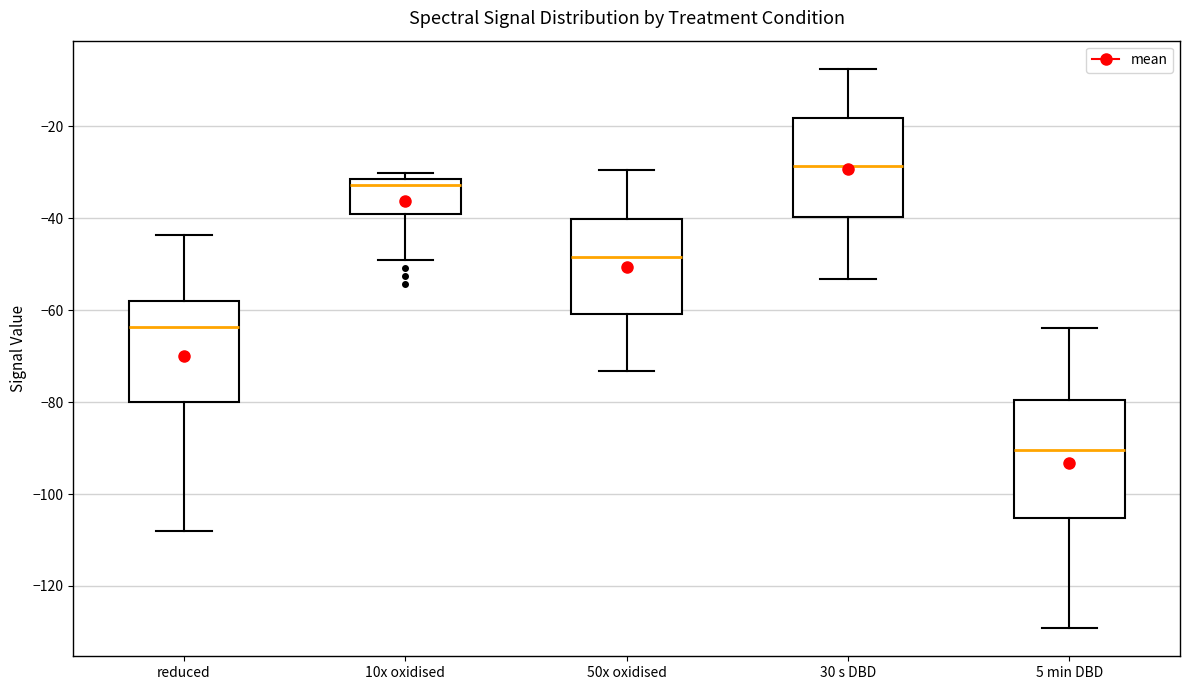

Reading left to right, transcribe this box plot: for each box, give where its median line is, the range the box spans, and where its two whiskers end, as read against the y-axis. The values are not printed on the chart, so give them approximately, as read against the axis.

reduced: median -64, box -80 to -58, whiskers -108 to -44
10x oxidised: median -32 (just below the box's upper edge), box -40 to -32, whiskers -50 to -30
50x oxidised: median -48, box -60 to -40, whiskers -74 to -30
30 s DBD: median -28, box -40 to -18, whiskers -54 to -8
5 min DBD: median -90, box -106 to -80, whiskers -130 to -64